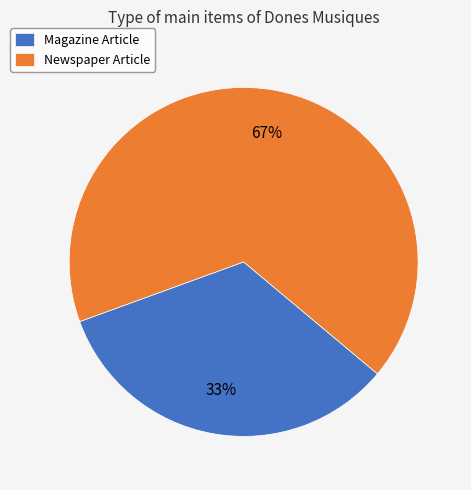

The Newspaper Article slice represents 58% of the pie. True or false?

False